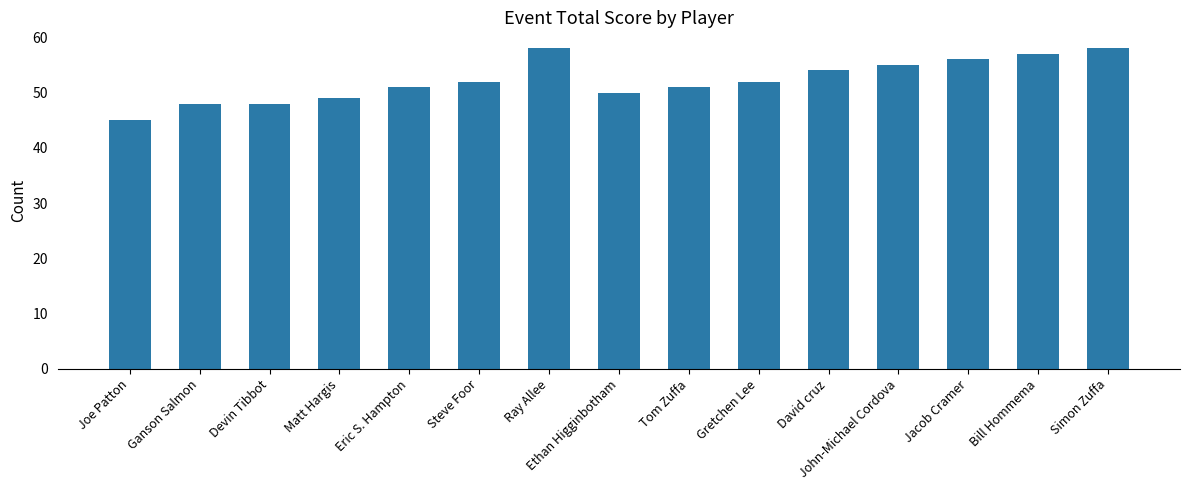

Reading left to right, transcribe all the data shown in this chart.

45	48	48	49	51	52	58	50	51	52	54	55	56	57	58